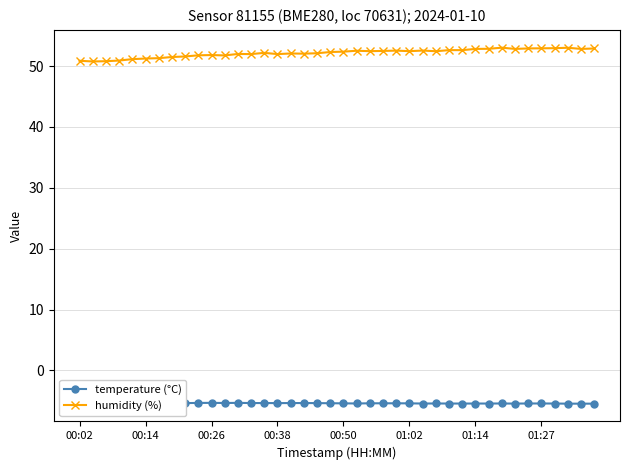

Is it true that humidity (%) equals 84.7 at 00:02?

False